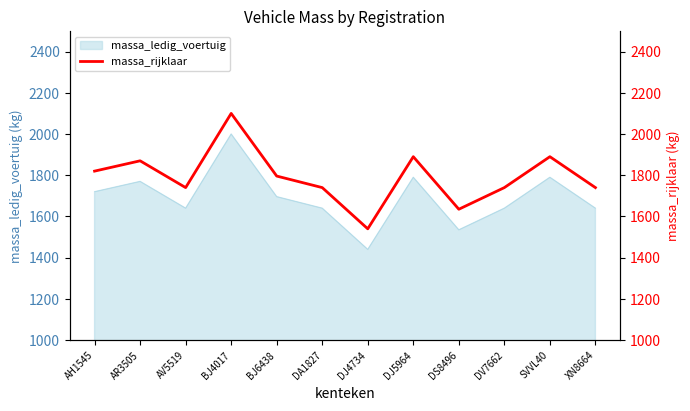

Is it true that the value at SVVL40 is 1890?

True